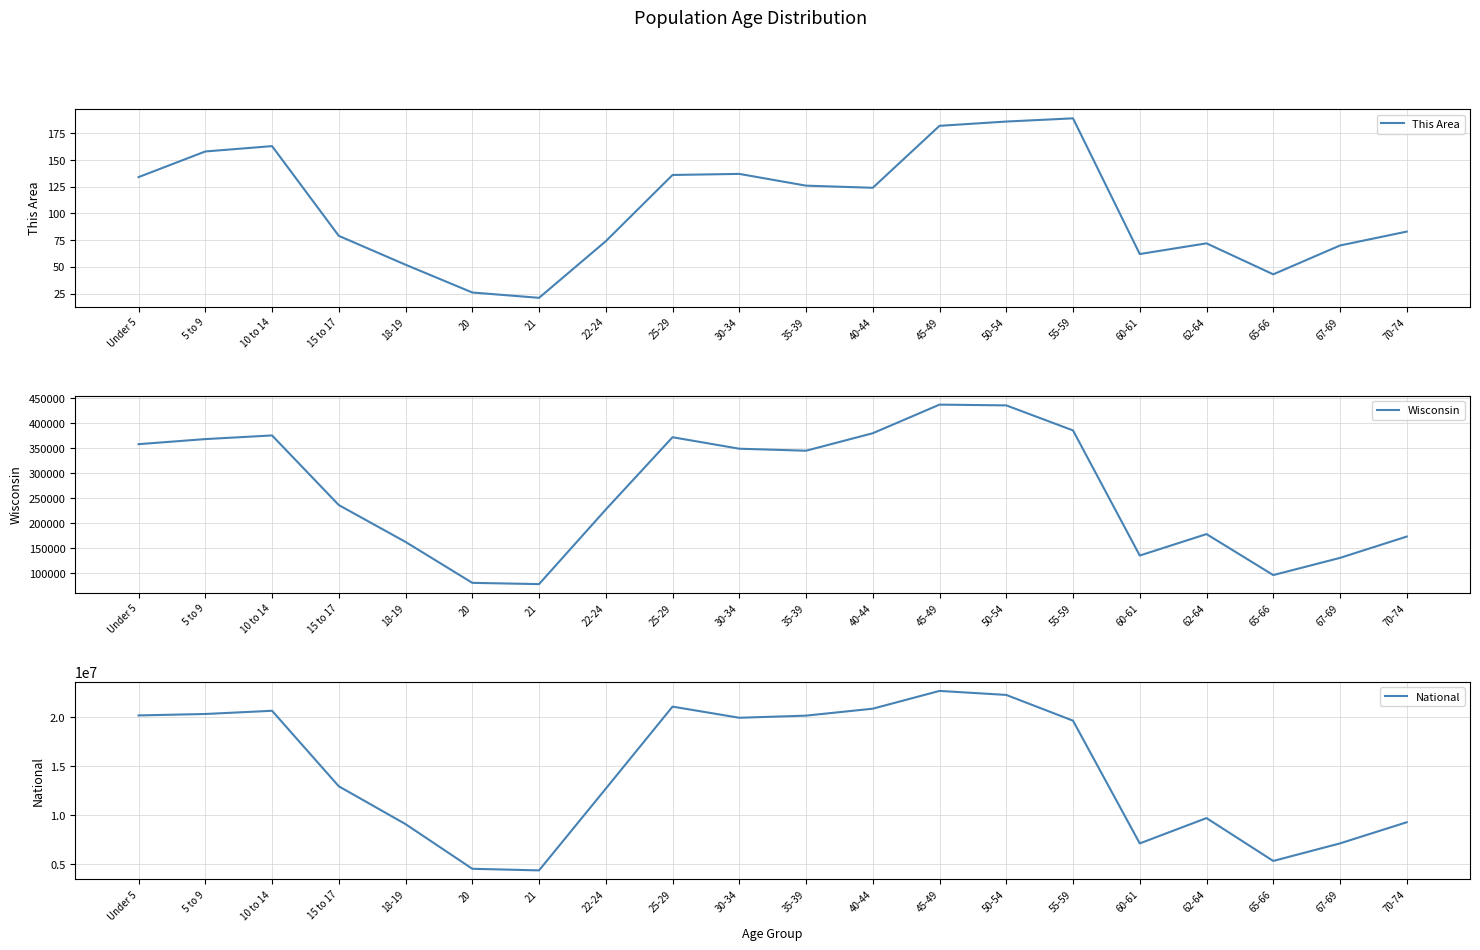

At which category does National reach its first local peak?

10 to 14